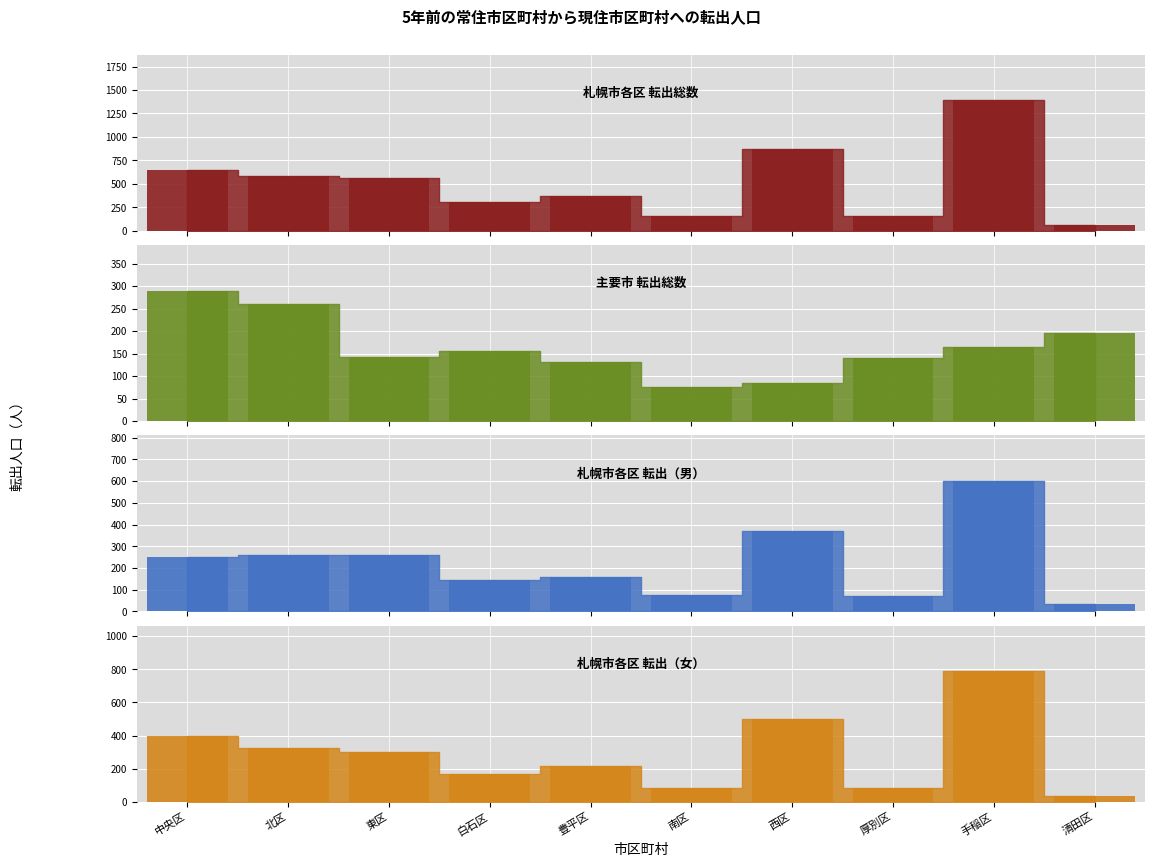

What is the average value of the 函館・旭川等主要市 (総数) series?

164